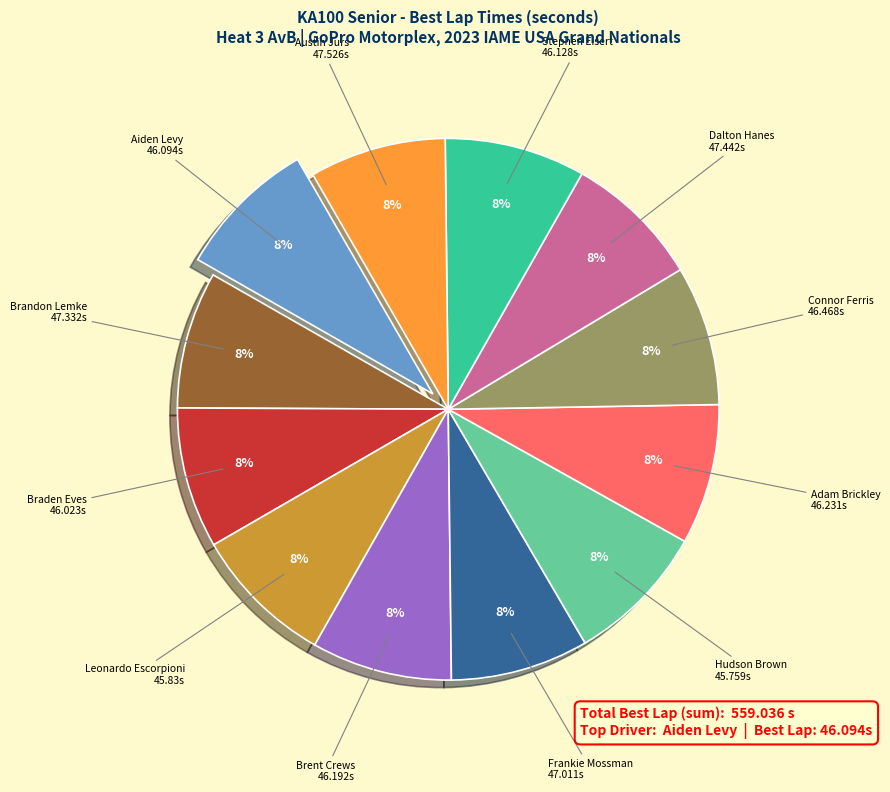

To the nearest percent, what is the average slice percentage?

8%